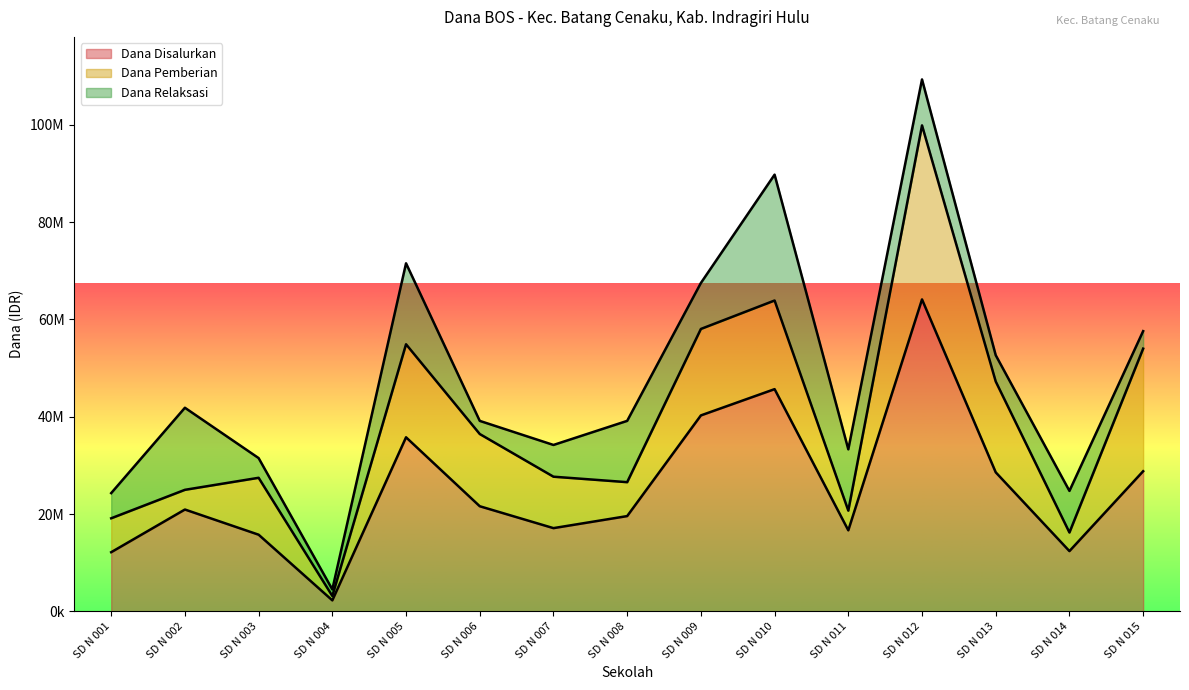

Is the value of Dana Disalurkan at SD N 010 greater than the value of Dana Relaksasi at SD N 007?

Yes